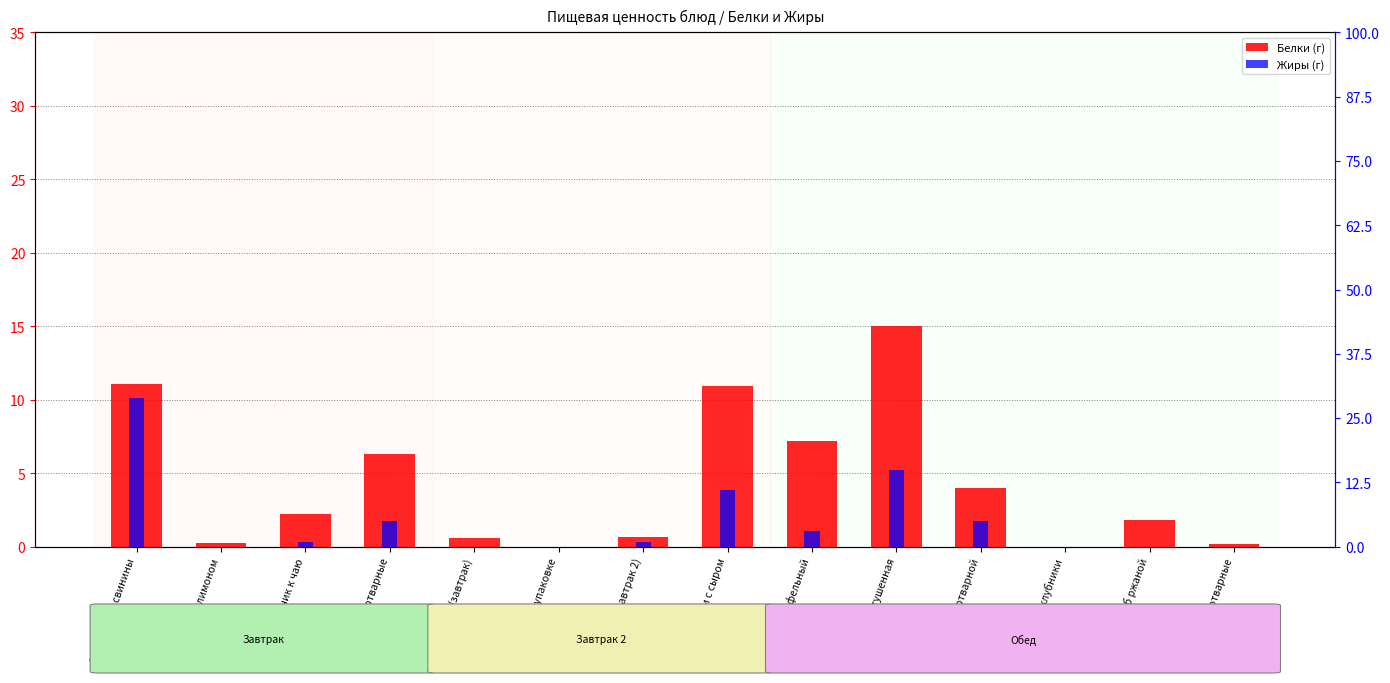

Reading right to left, list all the values displayed in this chart.

Белки (г): Бобовые отварные=0.2	Хлеб ржаной=1.8	Компот из клубники=0.0	Рис отварной=4.0	Птица тушенная=15.0	Суп картофельный=7.2	Хачапури с сыром=10.9	Груша (завтрак 2)=0.7	Сок в упаковке=0.0	Груша (завтрак)=0.6	Макароны отварные=6.3	Батончик к чаю=2.2	Чай с лимоном=0.2	Шницель из свинины=11.1
Жиры (г): Бобовые отварные=0.0	Хлеб ржаной=0.0	Компот из клубники=0.0	Рис отварной=5.0	Птица тушенная=15.0	Суп картофельный=3.0	Хачапури с сыром=11.0	Груша (завтрак 2)=1.0	Сок в упаковке=0.0	Груша (завтрак)=0.0	Макароны отварные=5.0	Батончик к чаю=1.0	Чай с лимоном=0.0	Шницель из свинины=29.0